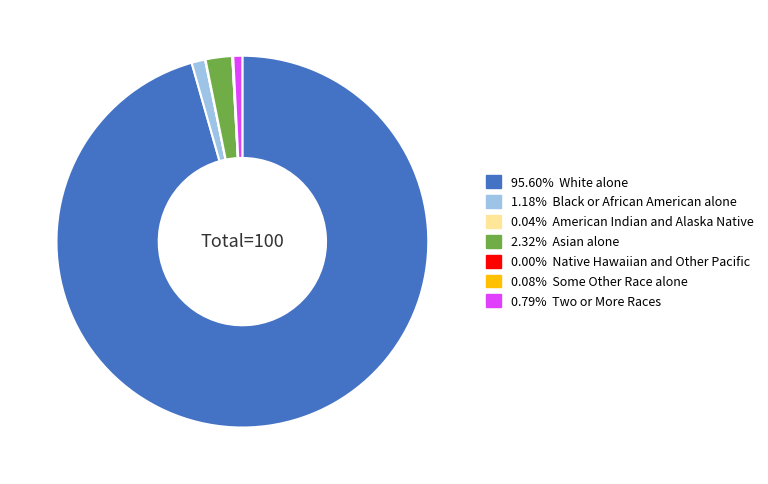

Is there a majority slice in this chart?

Yes